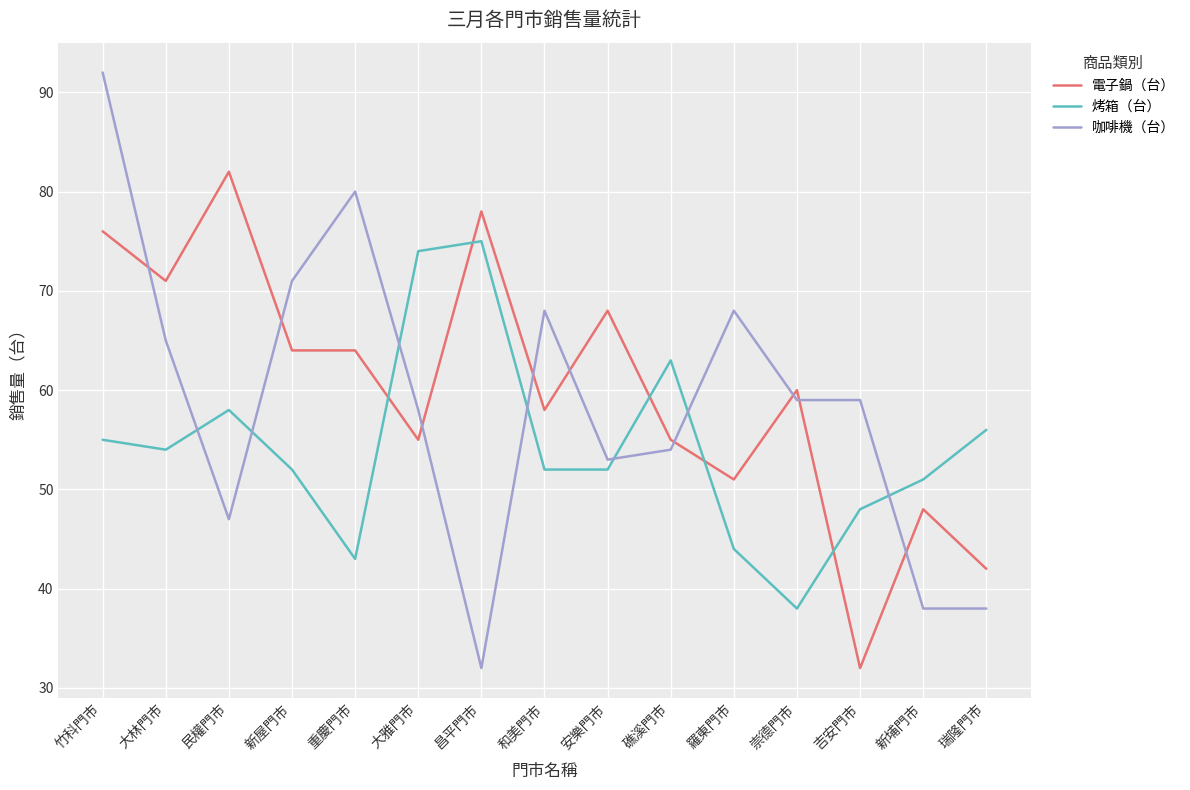

Reading right to left, what are all the values shown in this chart?

電子鍋（台）: 42	48	32	60	51	55	68	58	78	55	64	64	82	71	76
烤箱（台）: 56	51	48	38	44	63	52	52	75	74	43	52	58	54	55
咖啡機（台）: 38	38	59	59	68	54	53	68	32	58	80	71	47	65	92